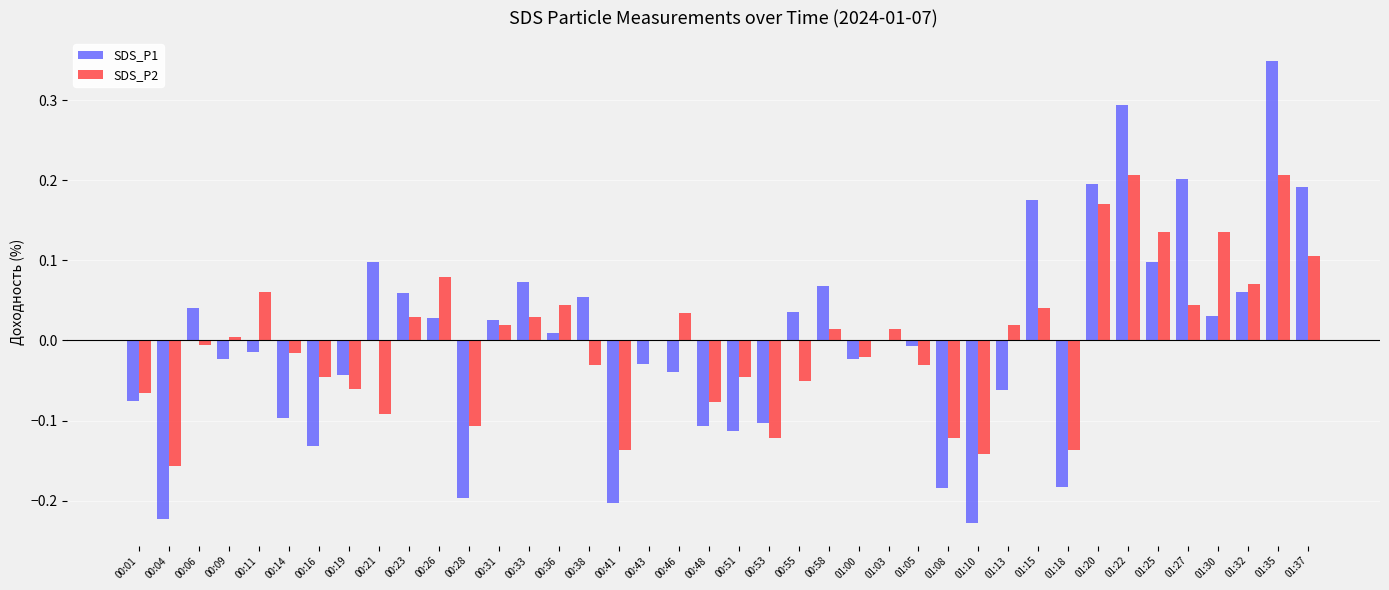

Which label corresponds to the largest value in the chart?

01:35